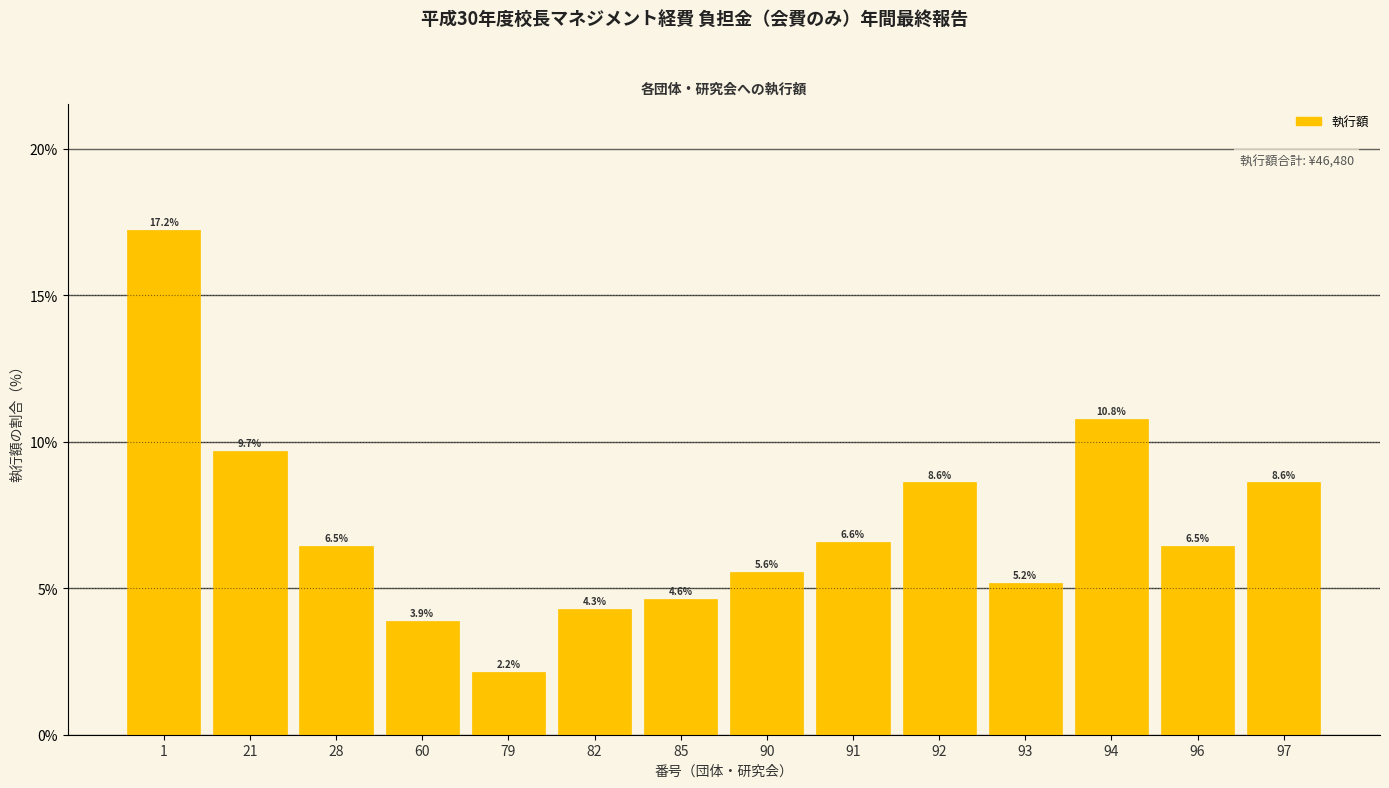

Reading left to right, list all the values displayed in this chart.

1=17.2	21=9.7	28=6.5	60=3.9	79=2.2	82=4.3	85=4.6	90=5.6	91=6.6	92=8.6	93=5.2	94=10.8	96=6.5	97=8.6